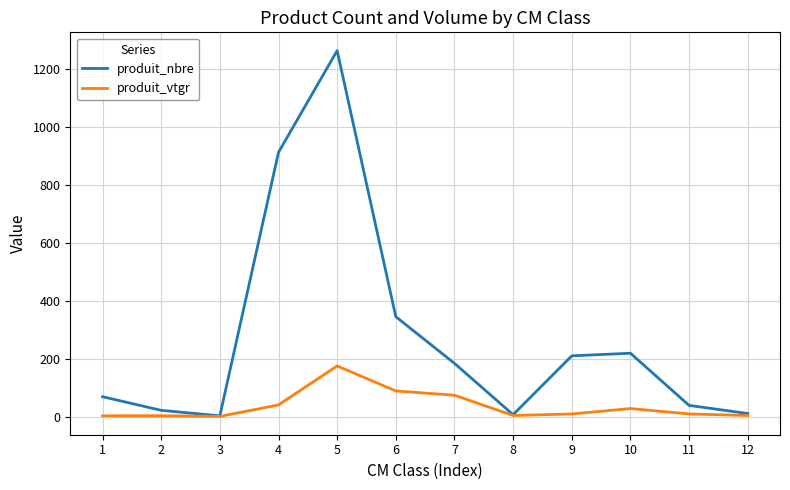

Which series has the largest range (max minus min)?

produit_nbre